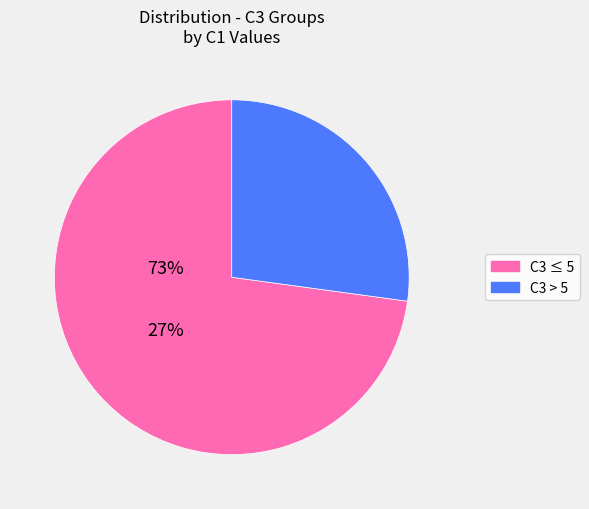

Does any single category account for the majority?

Yes